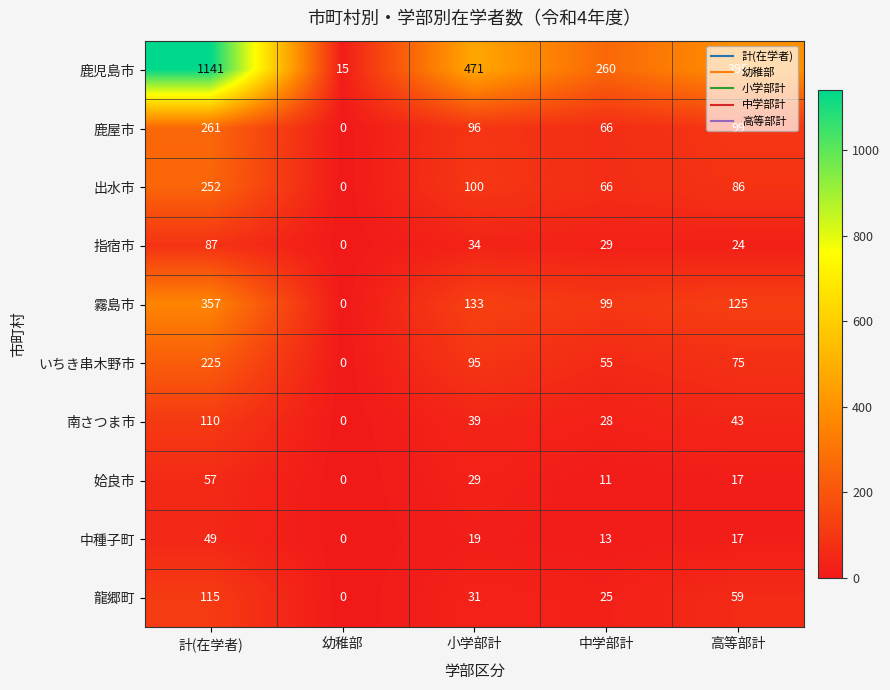

How many distinct data groups are displayed?

10